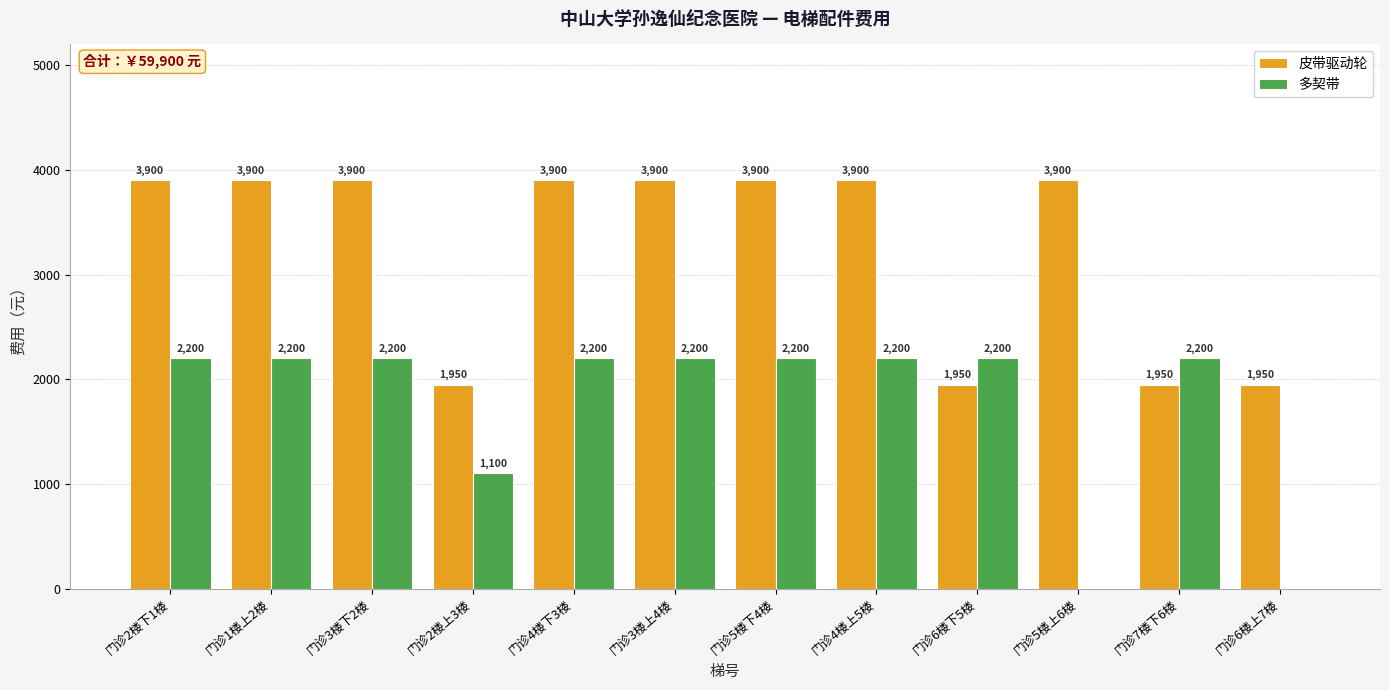

What are all the series names shown in the legend?

皮带驱动轮, 多契带